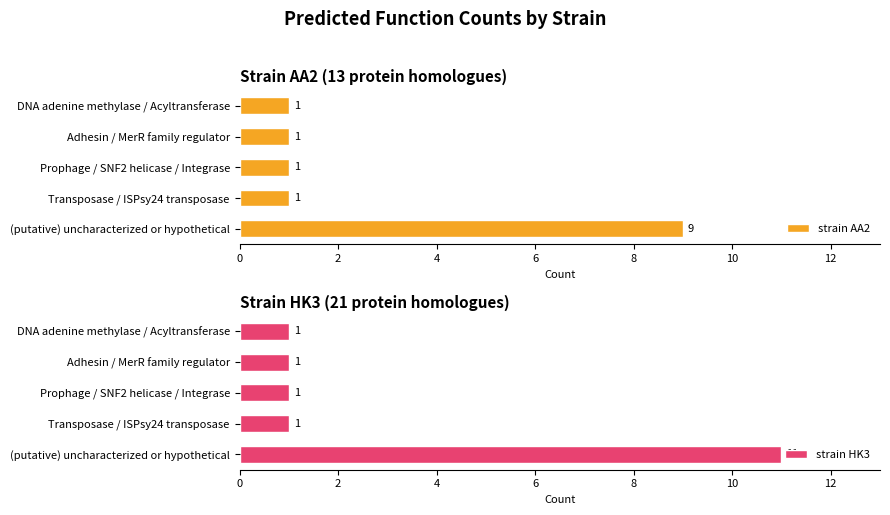

What is the sum of all strain HK3 values?

15